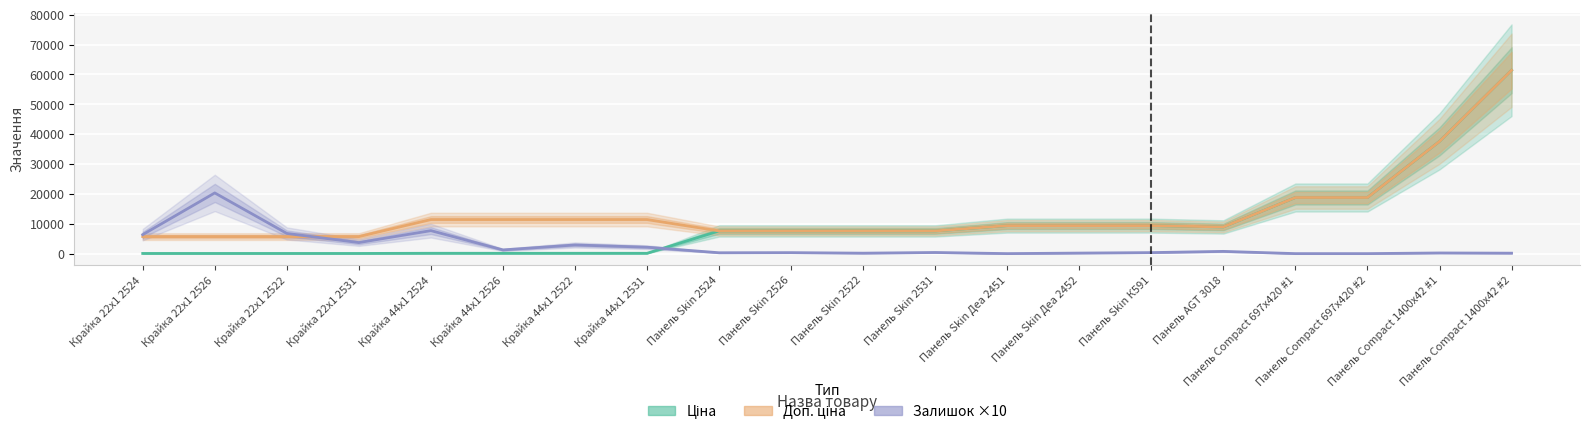

At which category is the sum across all series the highest?

Панель Compact 1400x42 #2